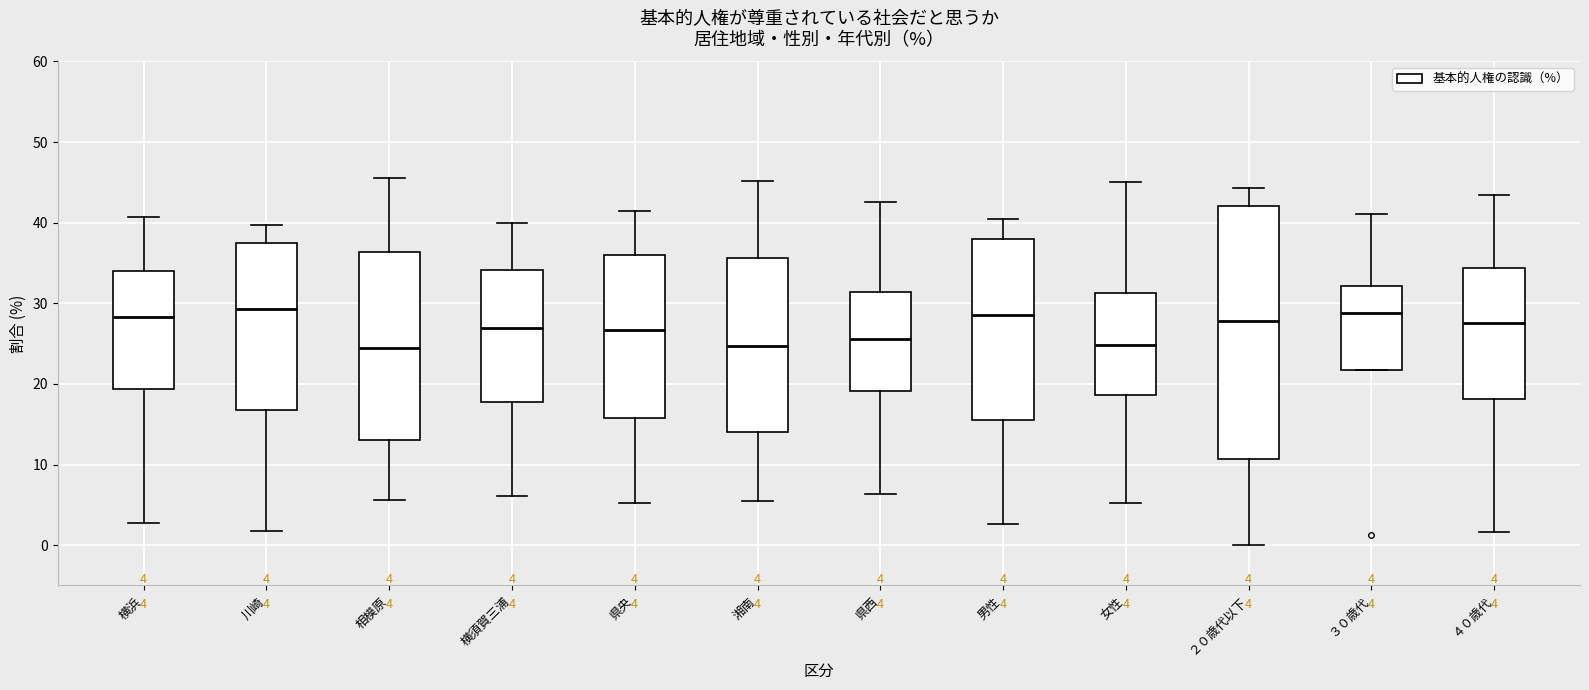

Comparing the boxes themselves (not the whiskers), which one is the tallest?

２０歳代以下